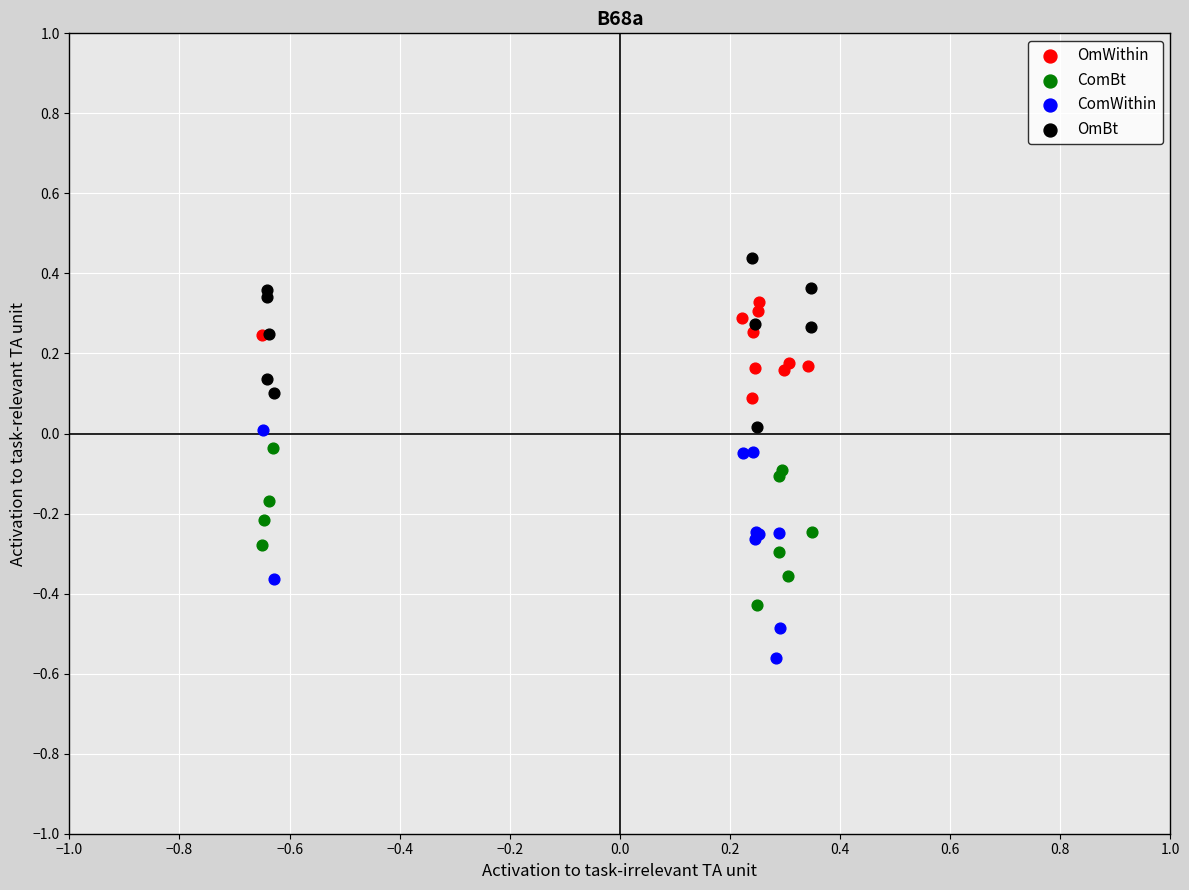

Which series contains the highest Y value?

OmBt